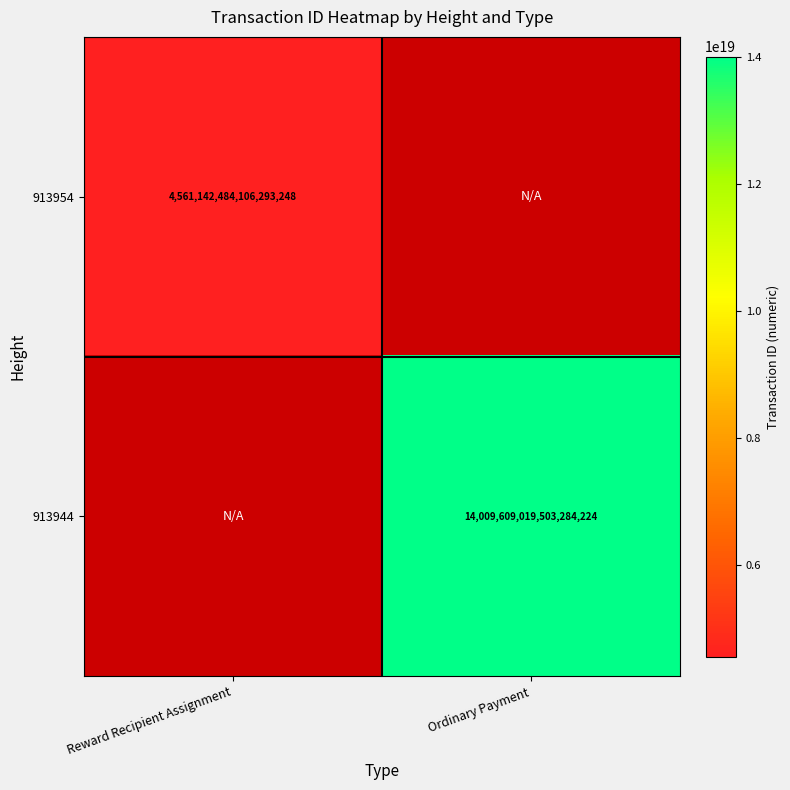

Is it true that 913944 equals 7575403173640432640 at Ordinary Payment?

False